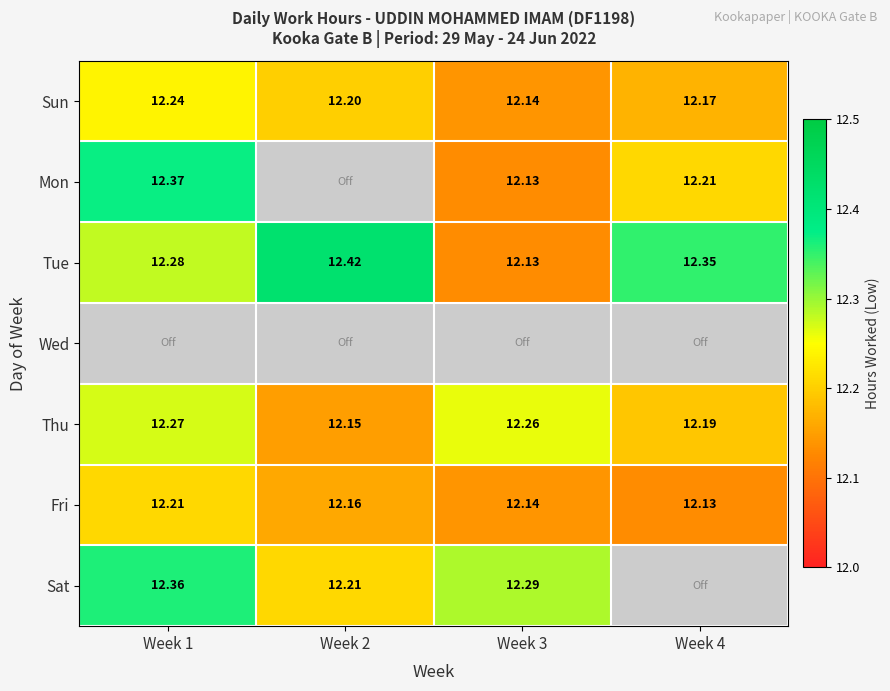

Is the value of Sun at Week 2 greater than the value of Thu at Week 1?

No